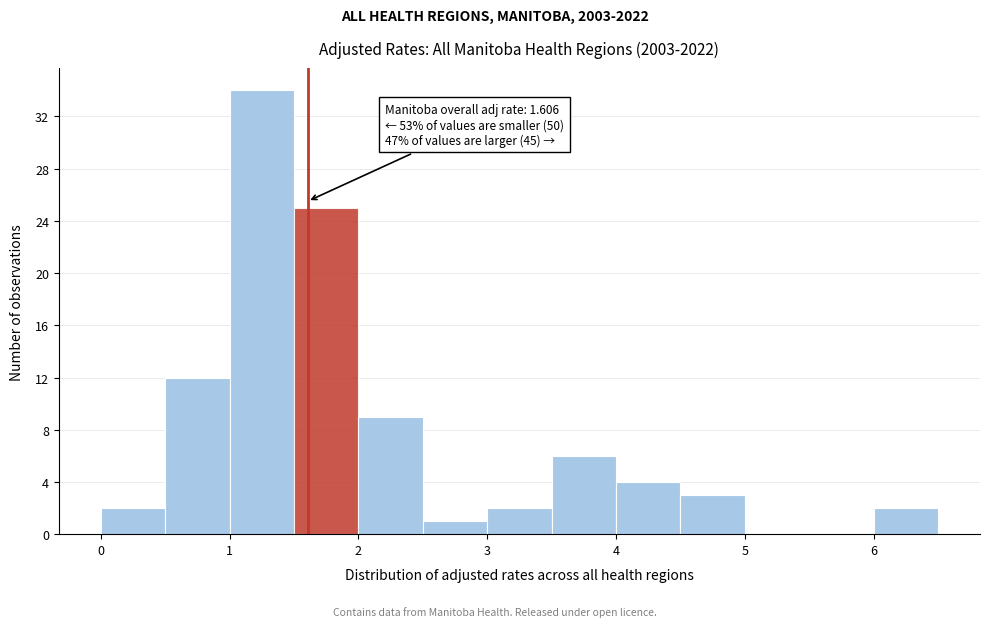

Over which range of the x-axis is the bar tallest?

1.0 to 1.5